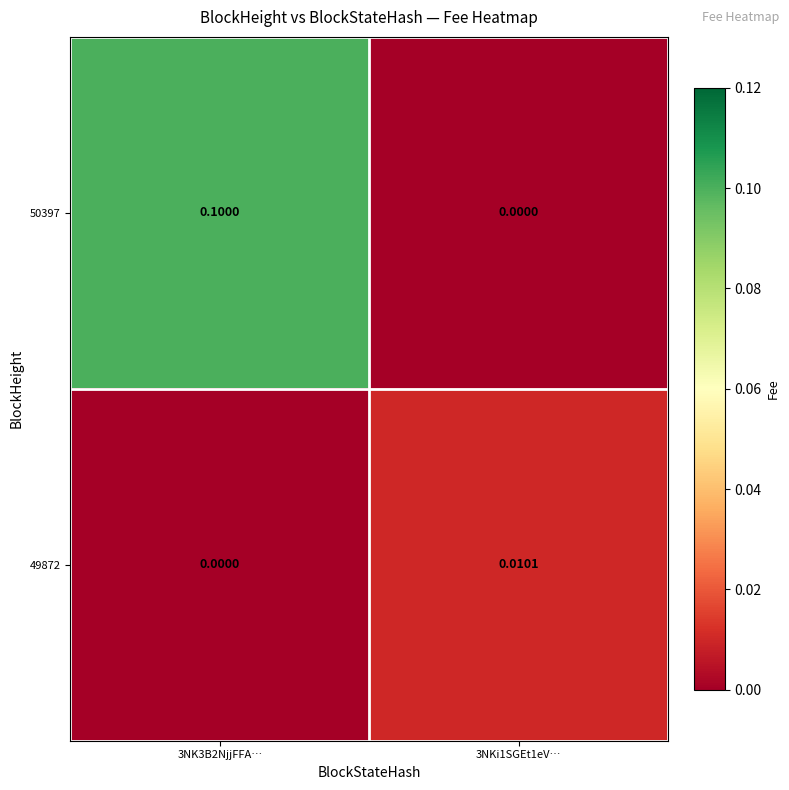

Which series has the largest range (max minus min)?

50397